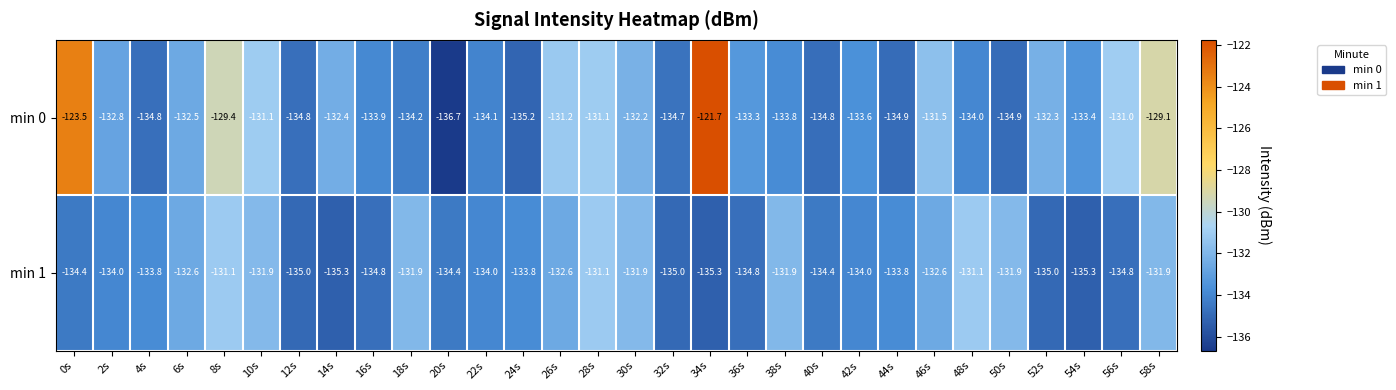

Is it true that min 1 equals -33.8 at 20s?

False